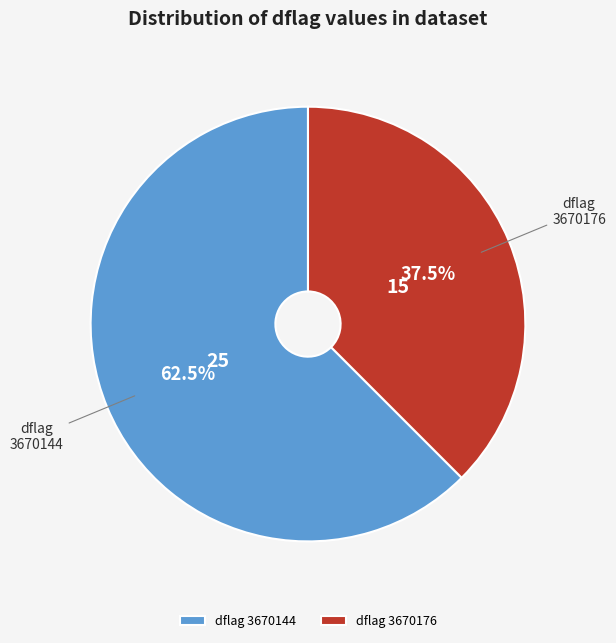

How many segments does this pie chart have?

2